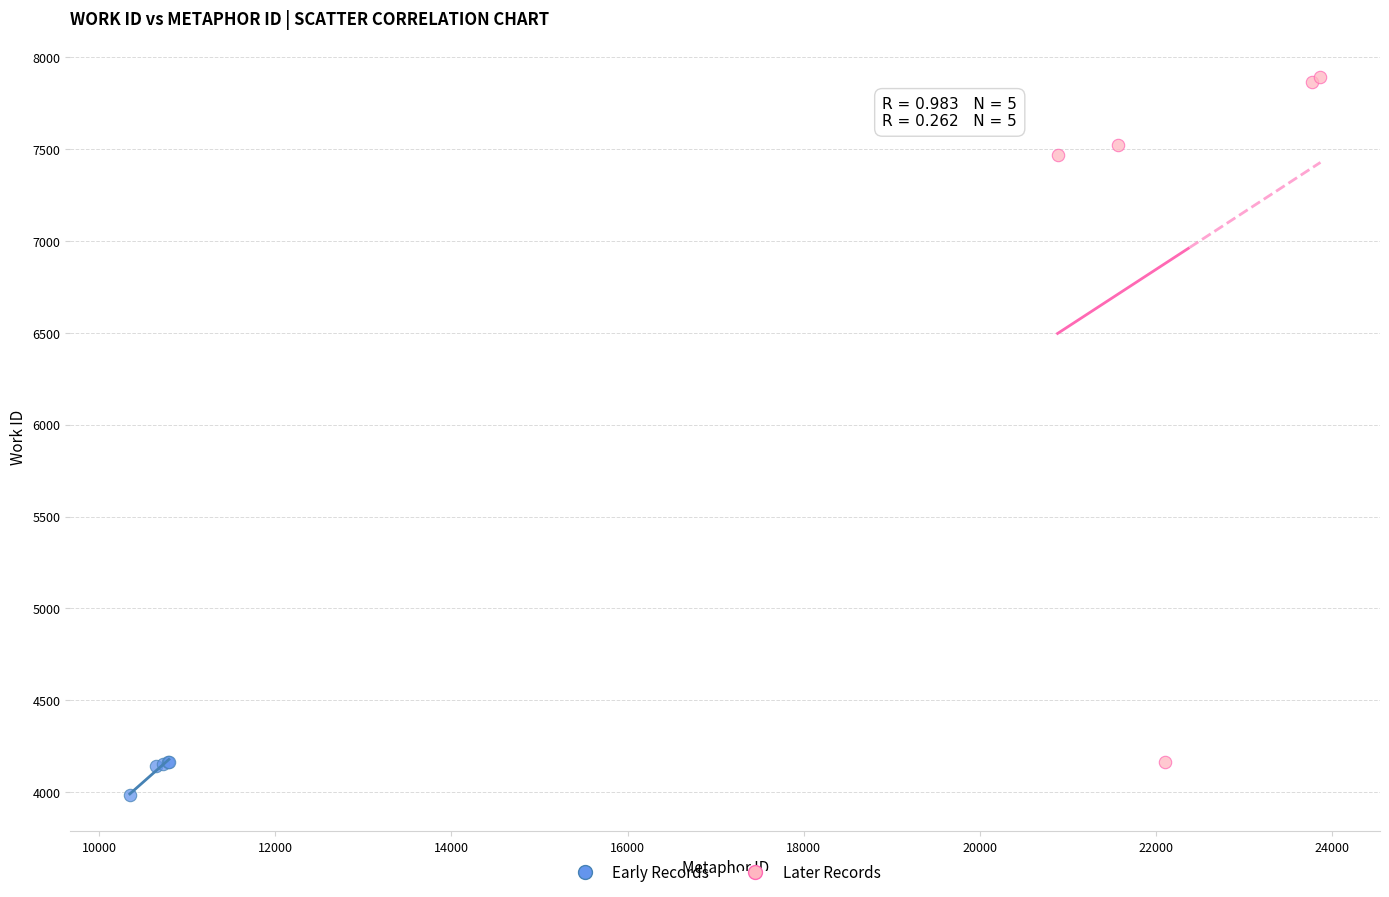

Which series contains the lowest Y value?

Early Records